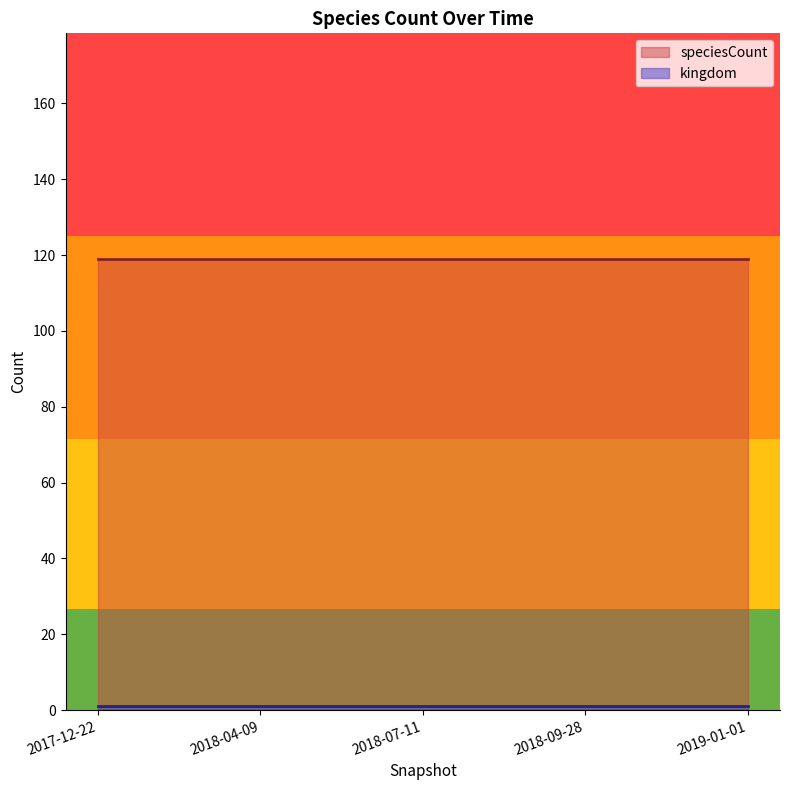

Which series has the largest total across all categories?

speciesCount